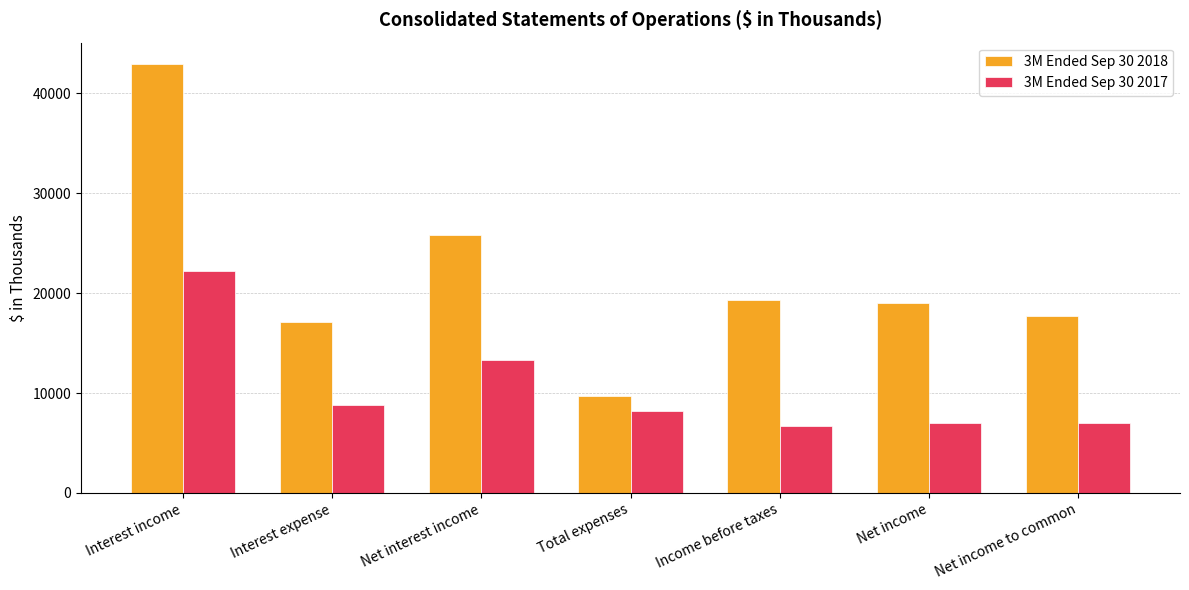

What is the approximate value of 3M Ended Sep 30 2018 at Interest income?

42943